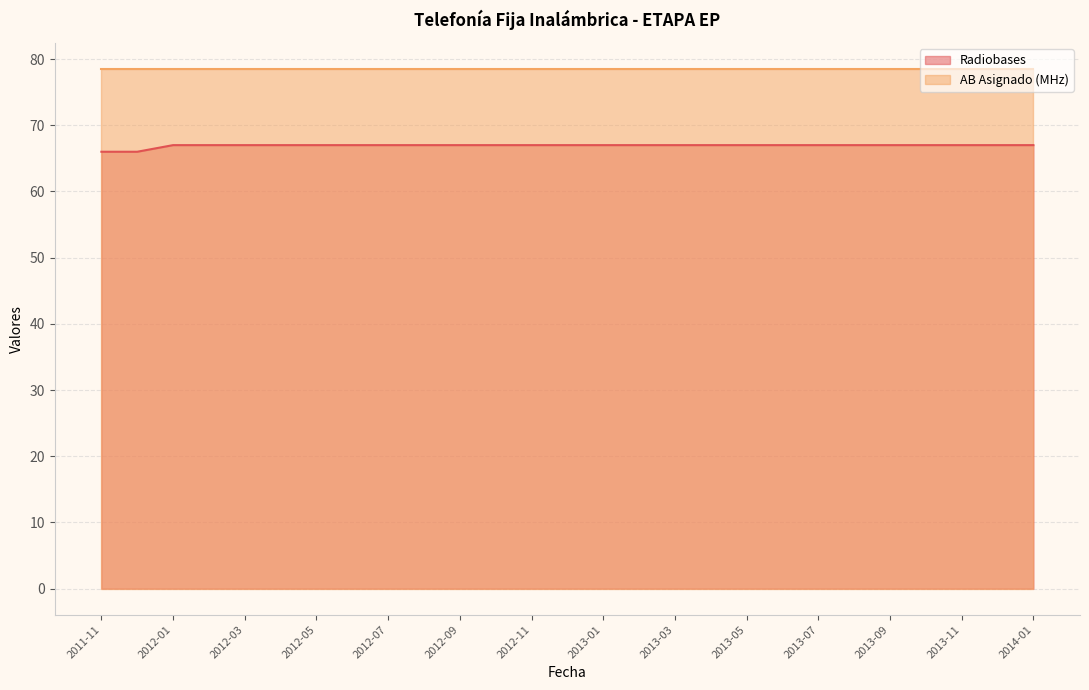

Does the chart display data point markers on the line(s)?

No